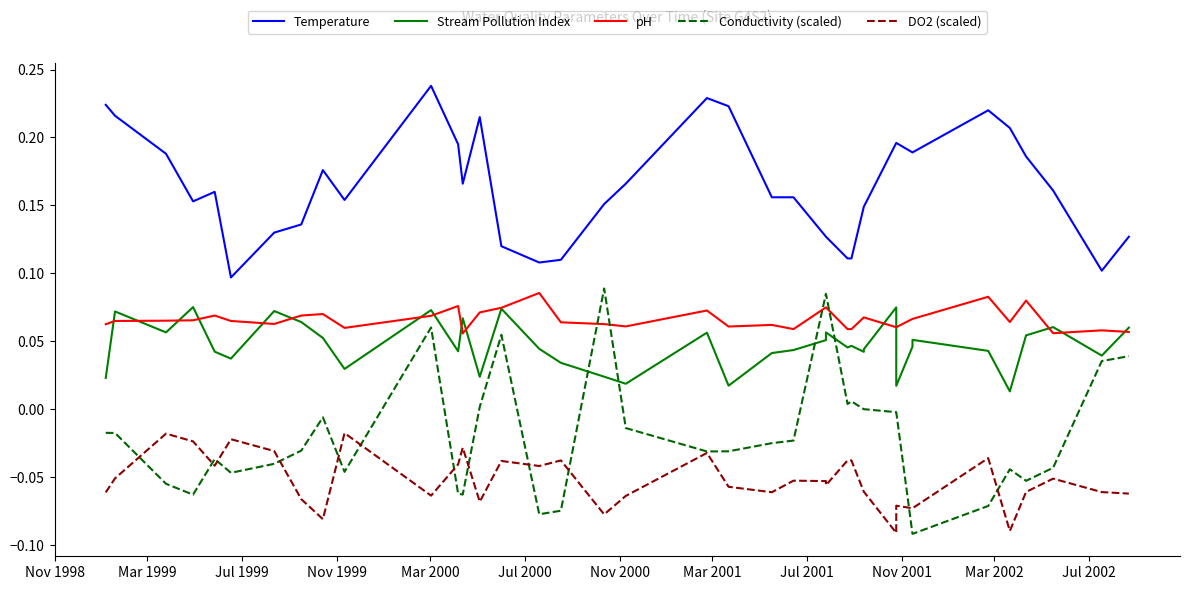

Which series has the widest spread of values?

Conductivity (scaled)